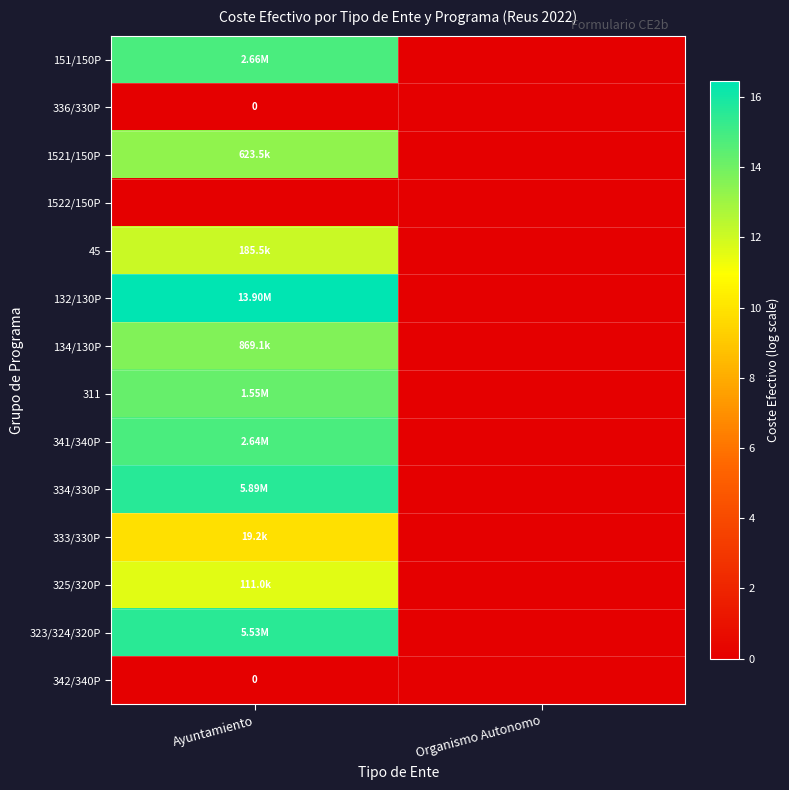

Is the value of 323/324/320P at Ayuntamiento greater than the value of 132/130P at Ayuntamiento?

No